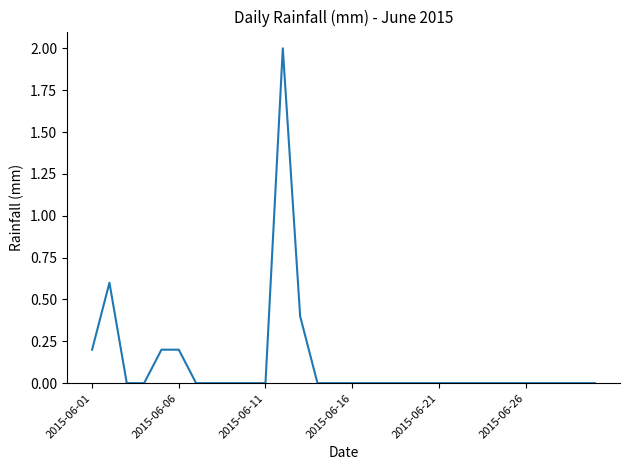

Reading left to right, what are all the values shown in this chart?

0.2	0.6	0.0	0.0	0.2	0.2	0.0	0.0	0.0	0.0	0.0	2.0	0.4	0.0	0.0	0.0	0.0	0.0	0.0	0.0	0.0	0.0	0.0	0.0	0.0	0.0	0.0	0.0	0.0	0.0